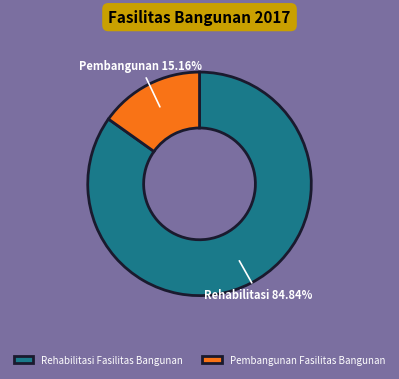

What is the largest slice in the pie chart?

Rehabilitasi Fasilitas Bangunan